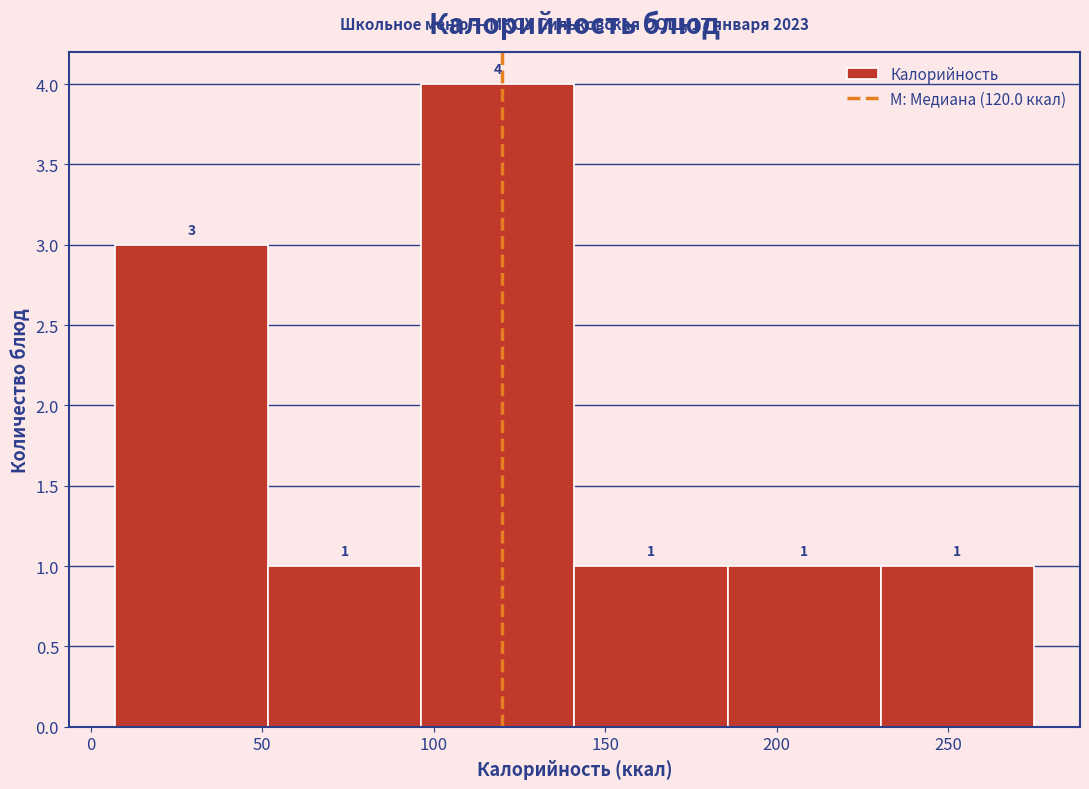

Reading left to right, transcribe this chart: for each bar, give the range it covers on the x-axis and its height. The bar edges are not printed on the chart, so give them approximately, as read against the axis.

5 to 50: 3
50 to 95: 1
95 to 140: 4
140 to 185: 1
185 to 230: 1
230 to 275: 1